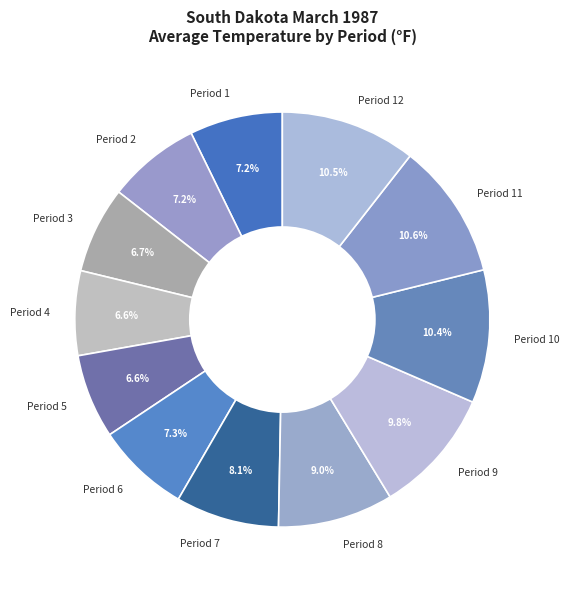

To the nearest percent, what is the average slice percentage?

8%